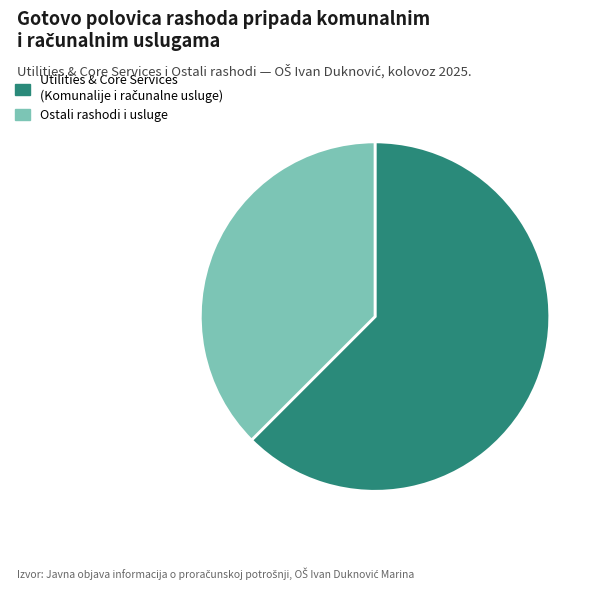

Does Ostali rashodi i usluge account for over 50% of the chart?

No